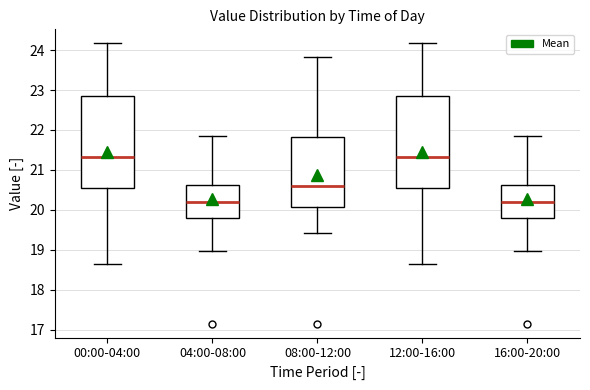

Reading left to right, read every box against the y-axis: the position of its median line, the range the box covers, and the ends of its whiskers. The values are not printed on the chart, so give them approximately, as read against the axis.

00:00-04:00: median 21.3, box 20.5 to 22.8, whiskers 18.6 to 24.2
04:00-08:00: median 20.2, box 19.8 to 20.6, whiskers 19.0 to 21.9
08:00-12:00: median 20.6, box 20.1 to 21.8, whiskers 19.4 to 23.8
12:00-16:00: median 21.3, box 20.5 to 22.8, whiskers 18.6 to 24.2
16:00-20:00: median 20.2, box 19.8 to 20.6, whiskers 19.0 to 21.9